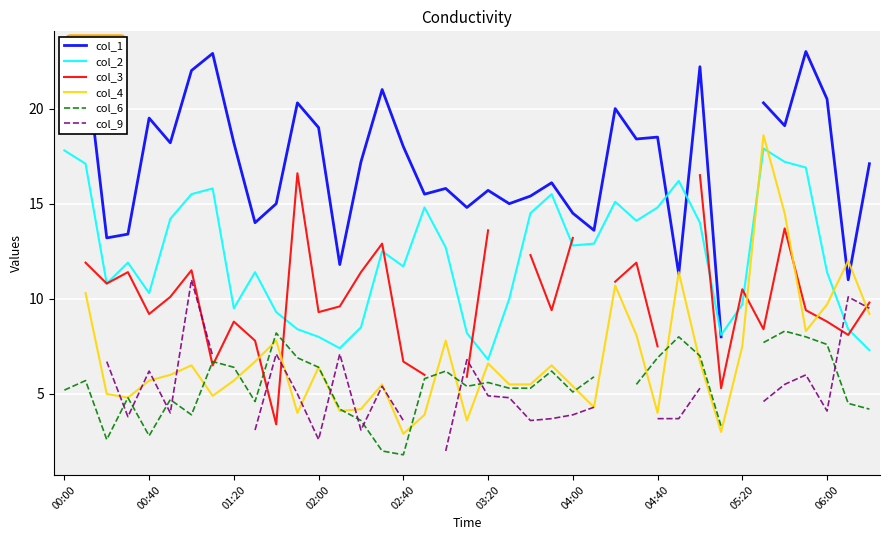

What is the highest value of the col_2 series?

17.9